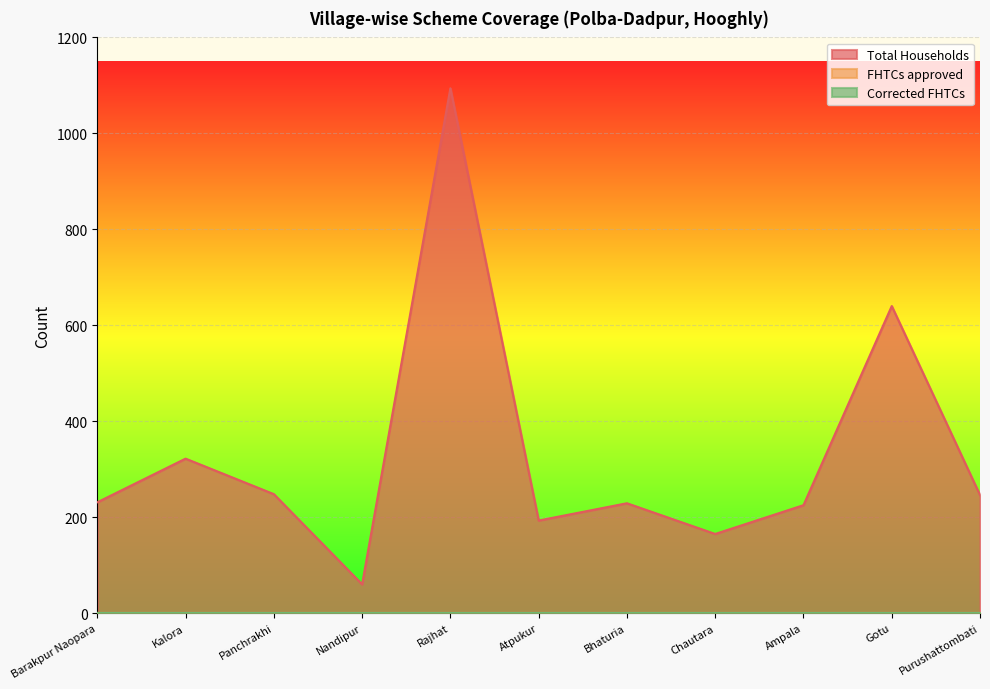

Which label corresponds to the smallest value in the chart?

Barakpur Naopara